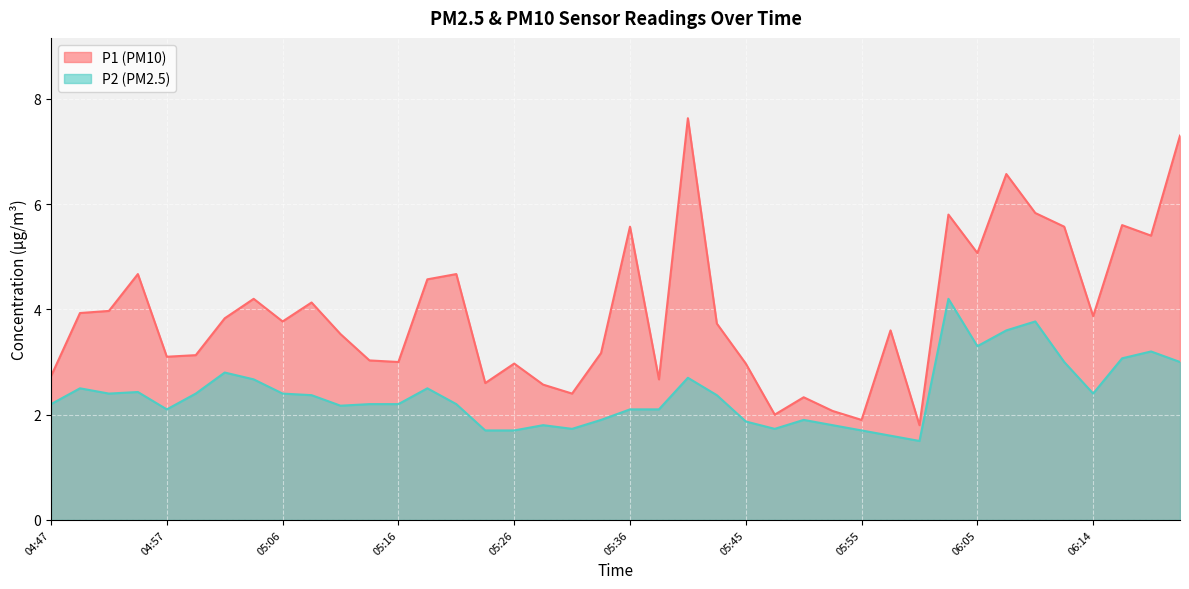

At which label is P1 closest to 4?

04:52